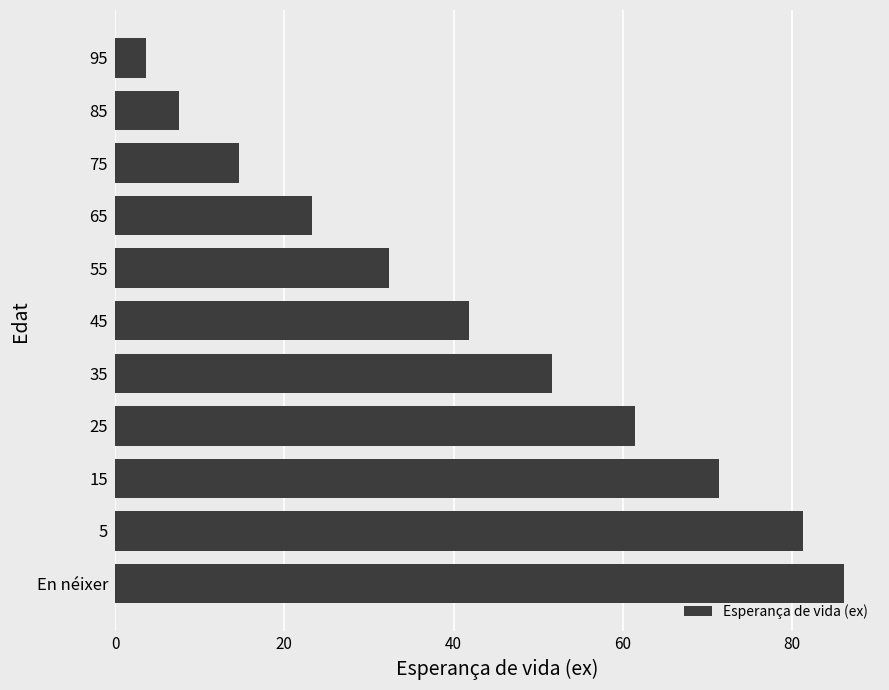

Approximately how many times larger is the value at 25 compared to 45?

1.5